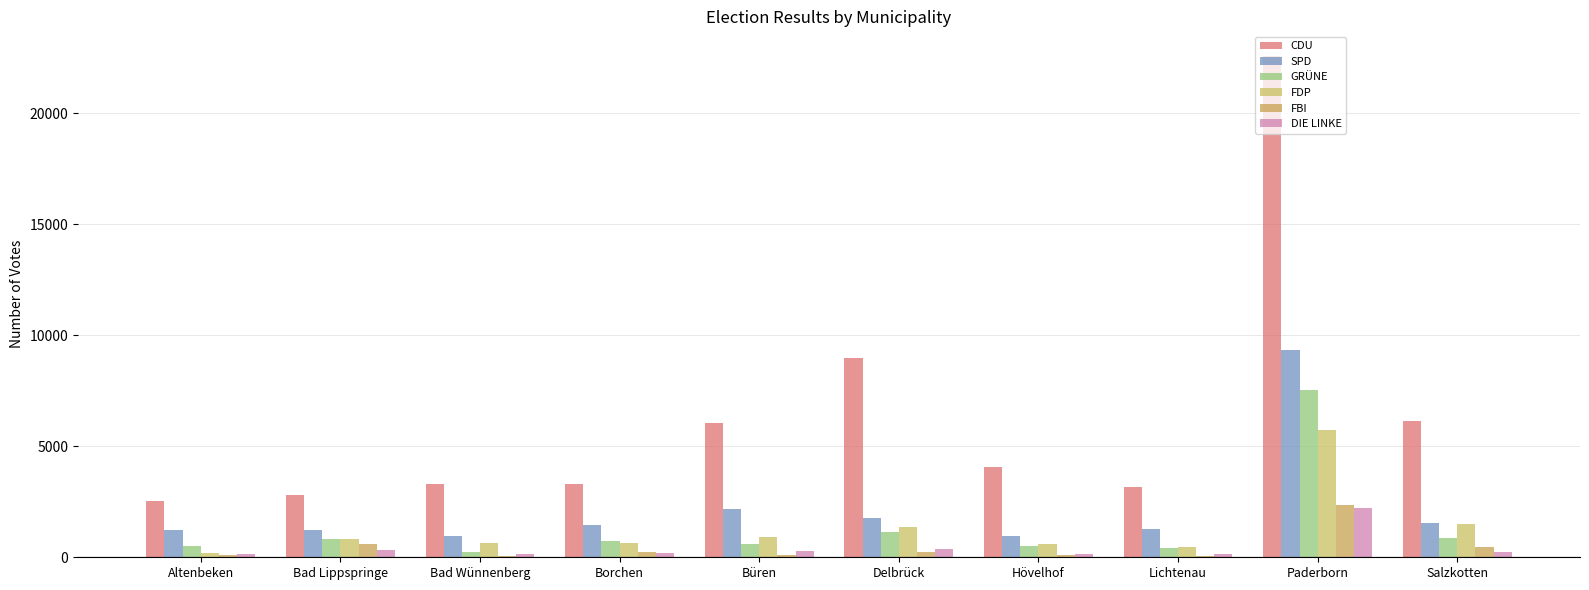

Reading left to right, transcribe all the data shown in this chart.

CDU: 2547	2802	3317	3308	6028	8980	4068	3179	22558	6122
SPD: 1219	1243	978	1438	2172	1751	967	1273	9345	1545
GRÜNE: 509	811	258	731	591	1126	495	404	7532	875
FDP: 202	814	656	649	928	1375	592	477	5741	1520
FBI: 100	586	67	252	91	230	100	57	2364	475
DIE LINKE: 134	333	141	185	261	352	151	152	2214	244